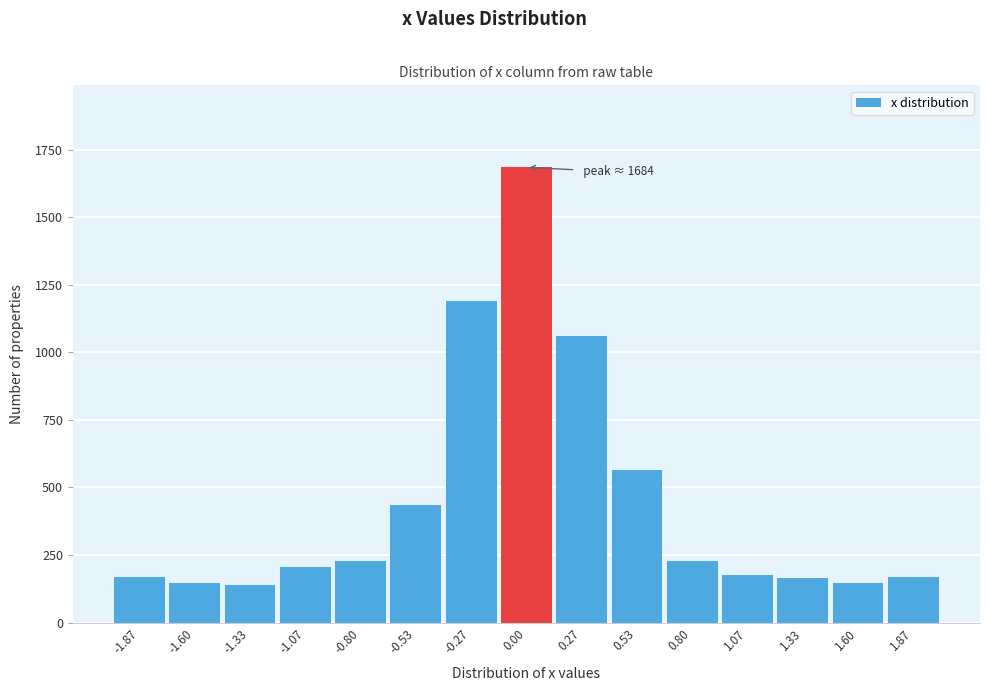

What is the smallest value displayed?

137.5